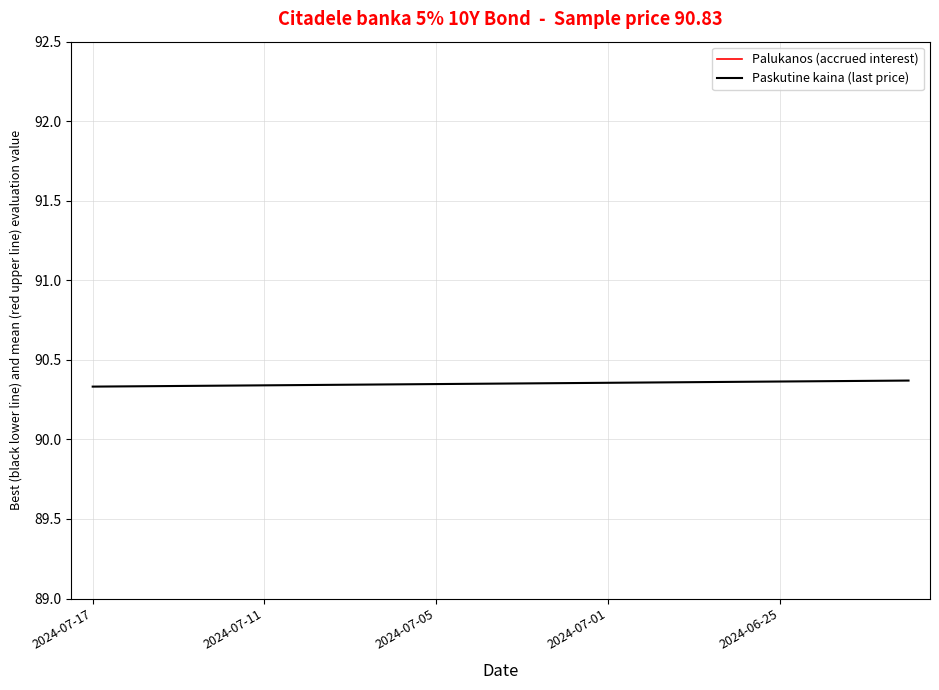

How many lines are shown in the chart?

2